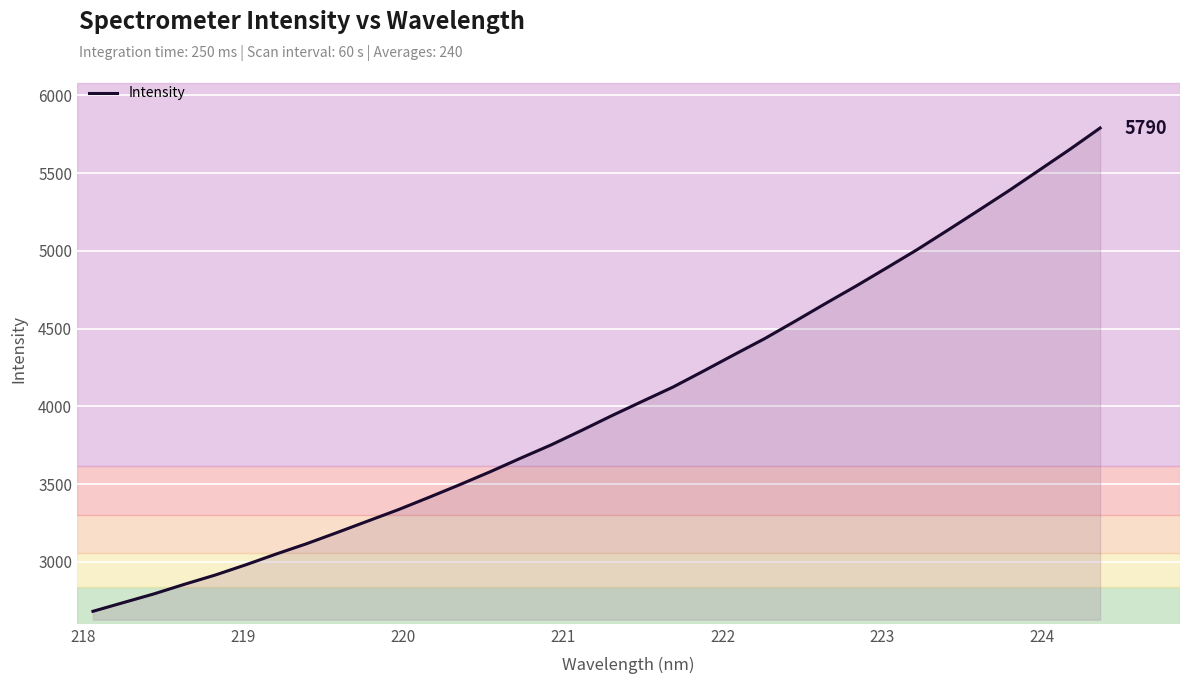

How many lines are shown in the chart?

1